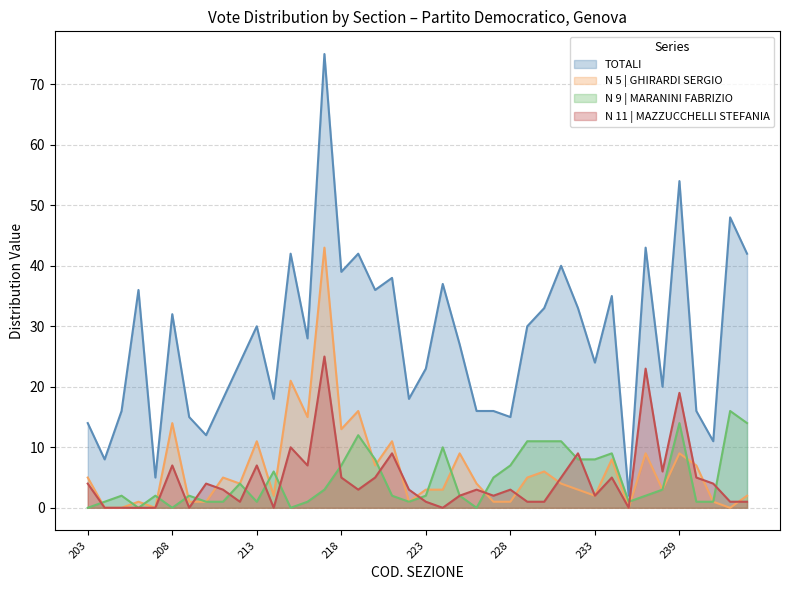

Which series has the largest total across all categories?

TOTALI